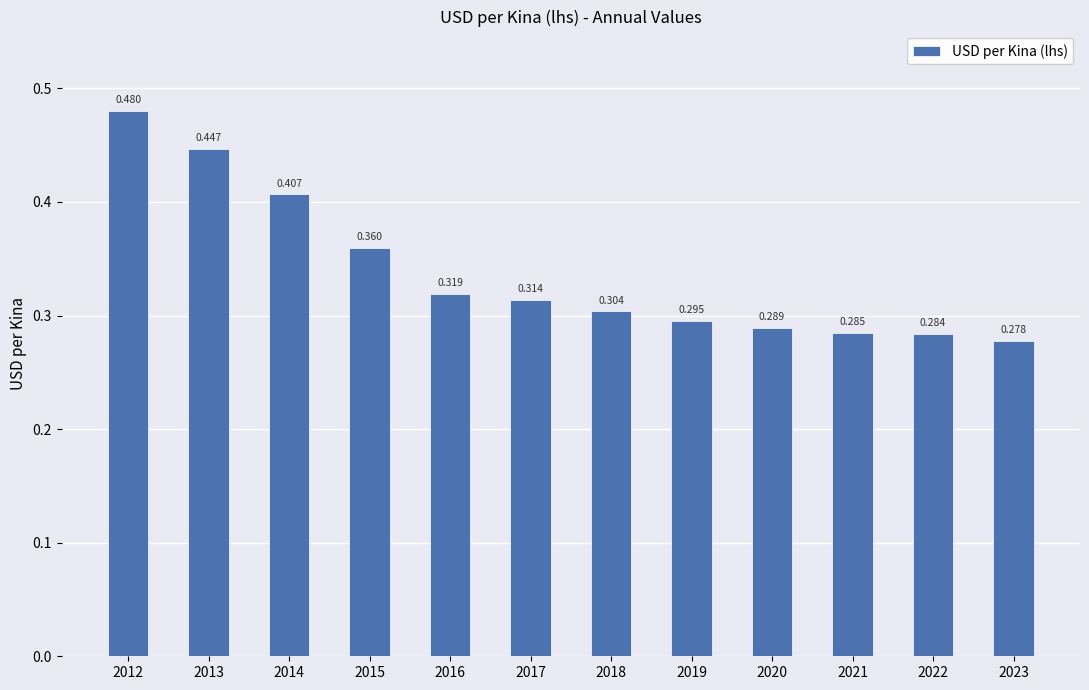

What is the difference between the second highest and minimum values?

0.2